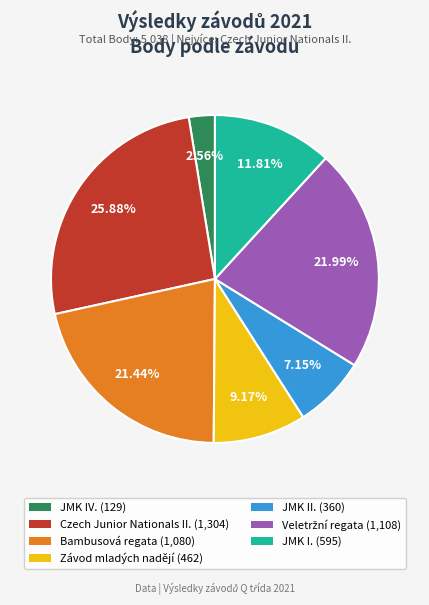

Does any single category account for the majority?

No